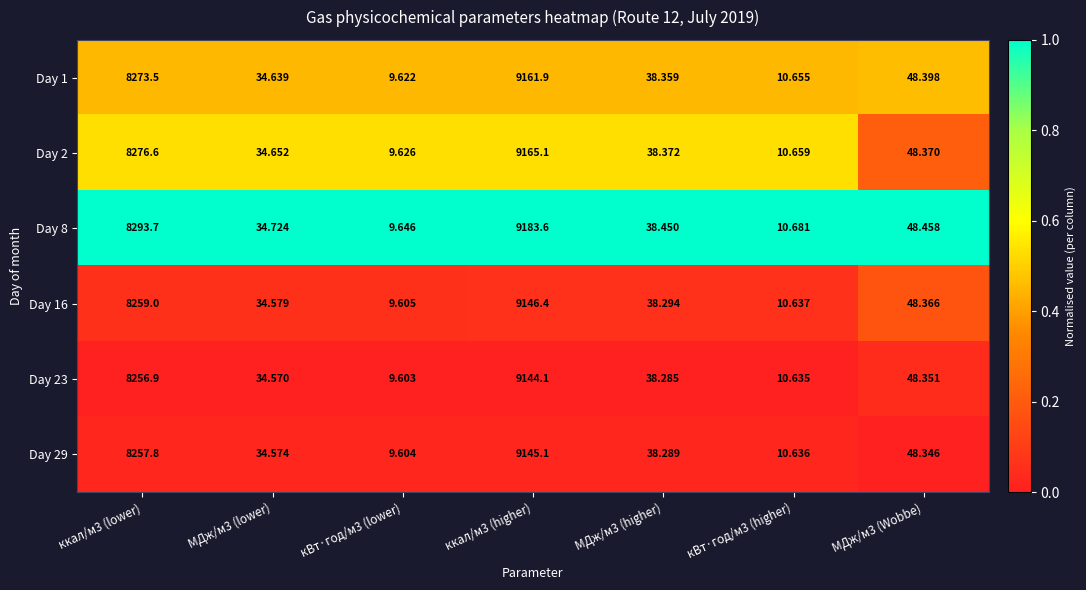

What is the total value across all series at ккал/м3 (lower)?

49617.5